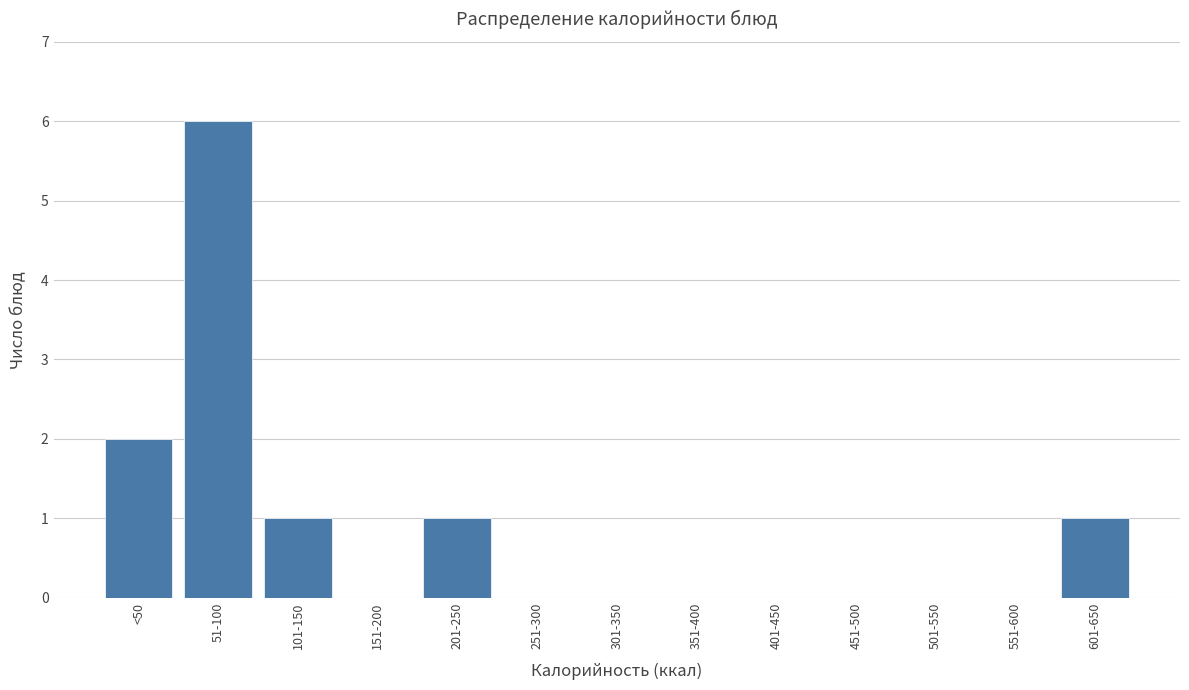

Reading right to left, extract all data points from this chart.

601-650=1	551-600=0	501-550=0	451-500=0	401-450=0	351-400=0	301-350=0	251-300=0	201-250=1	151-200=0	101-150=1	51-100=6	<50=2